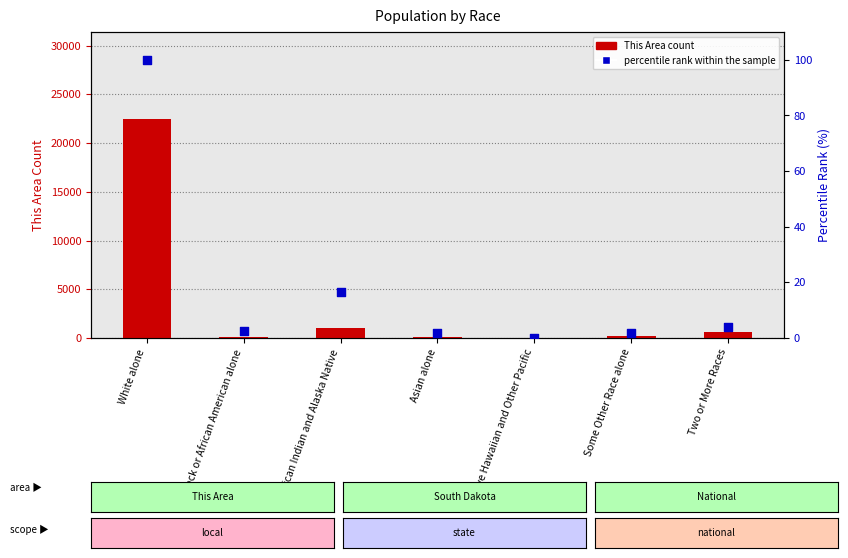

Which series has the largest total across all categories?

This Area count